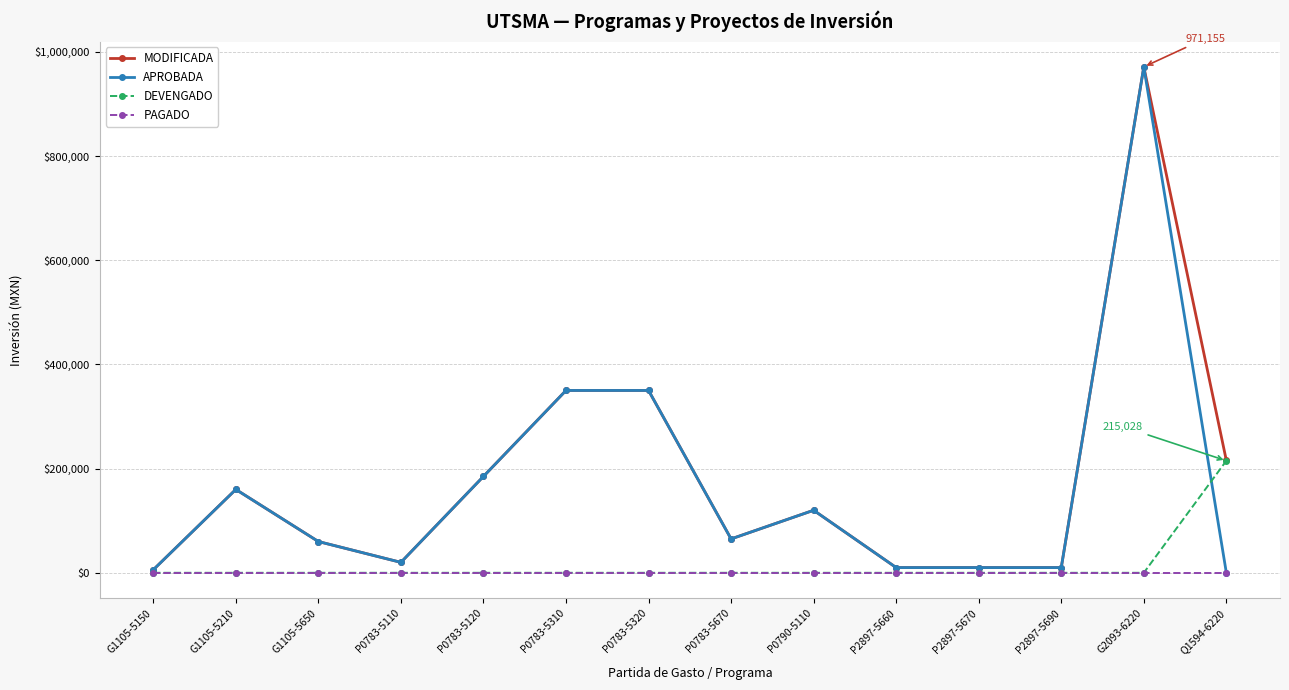

What is the total value across all series at P0783-5310?

700000.0